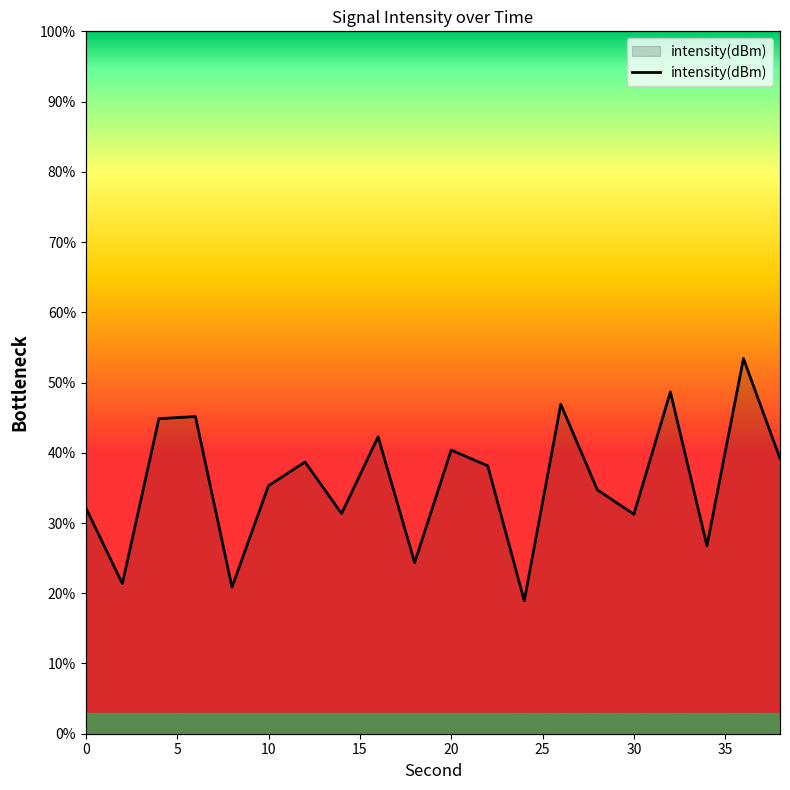

The chart shows a value of 72.4 at 20. True or false?

False